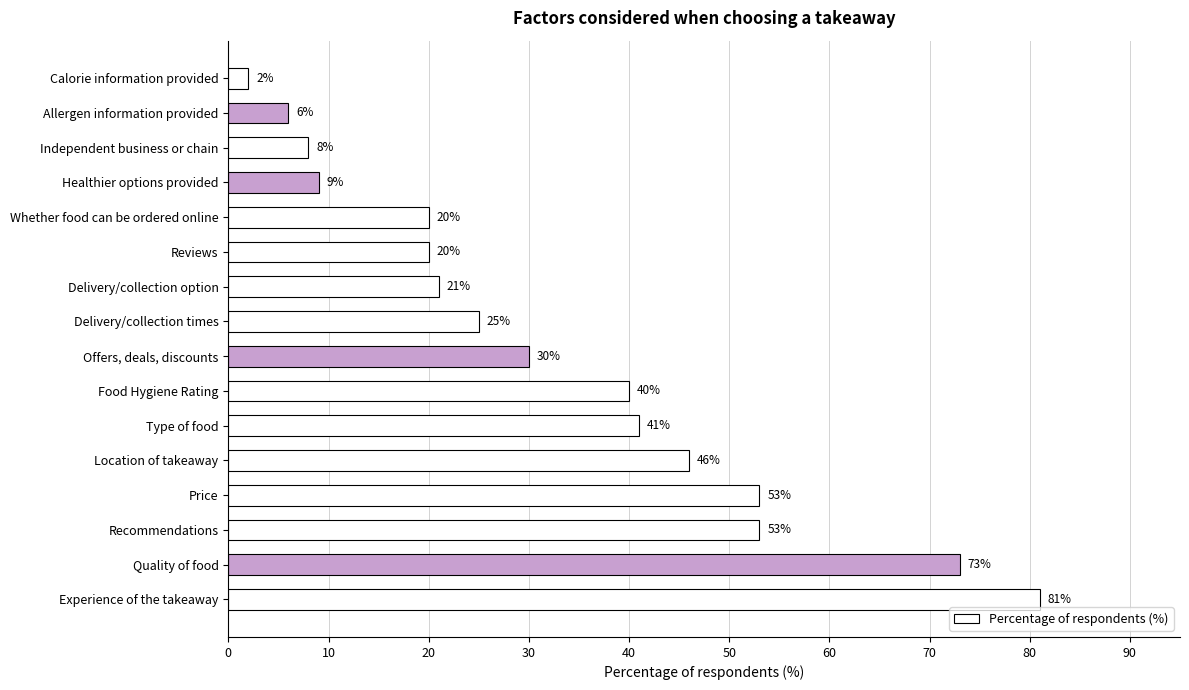

What is the ratio of the value at Quality of food to the value at Calorie information provided?

36.5